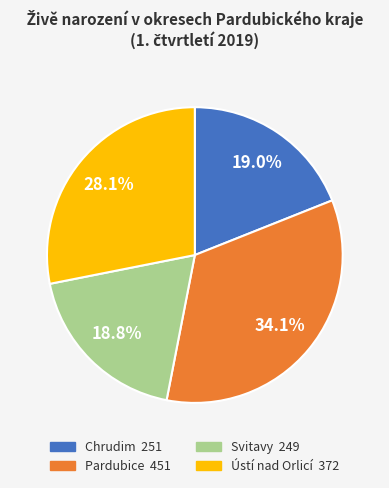

Between Ústí nad Orlicí and Chrudim, which is larger?

Ústí nad Orlicí